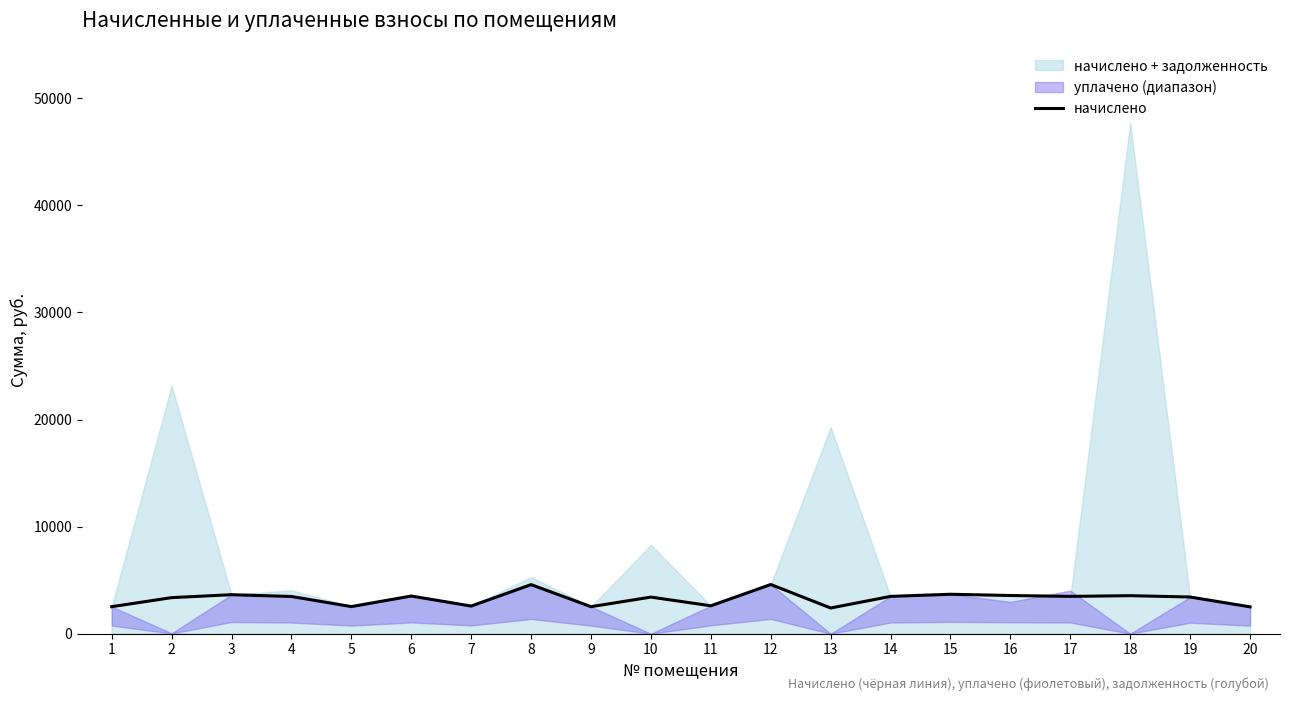

What value does the data have at 15?

3684.6